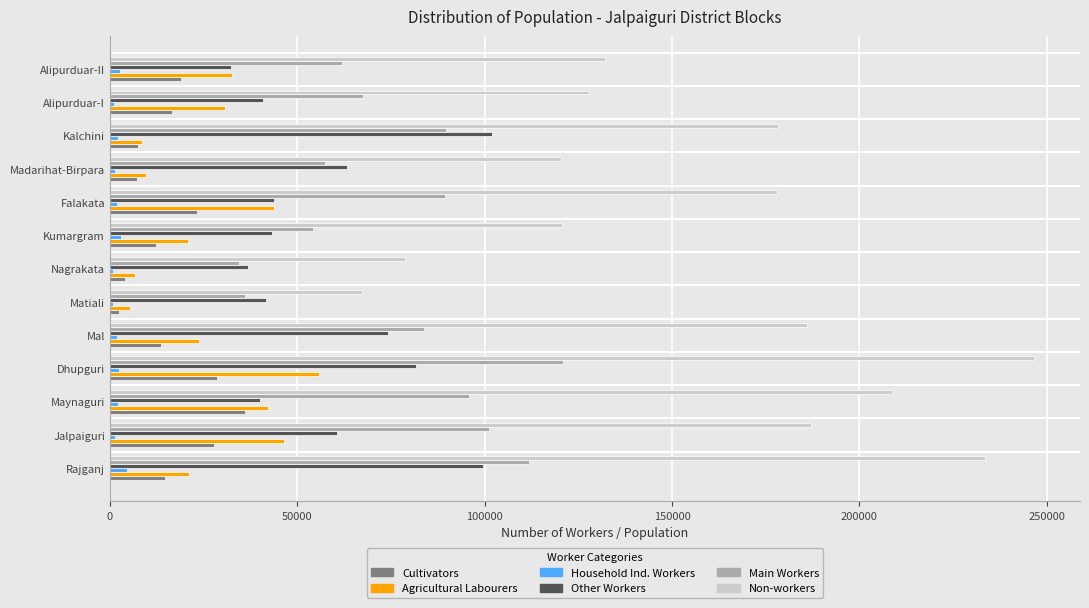

Which category has the highest value across all series?

Dhupguri